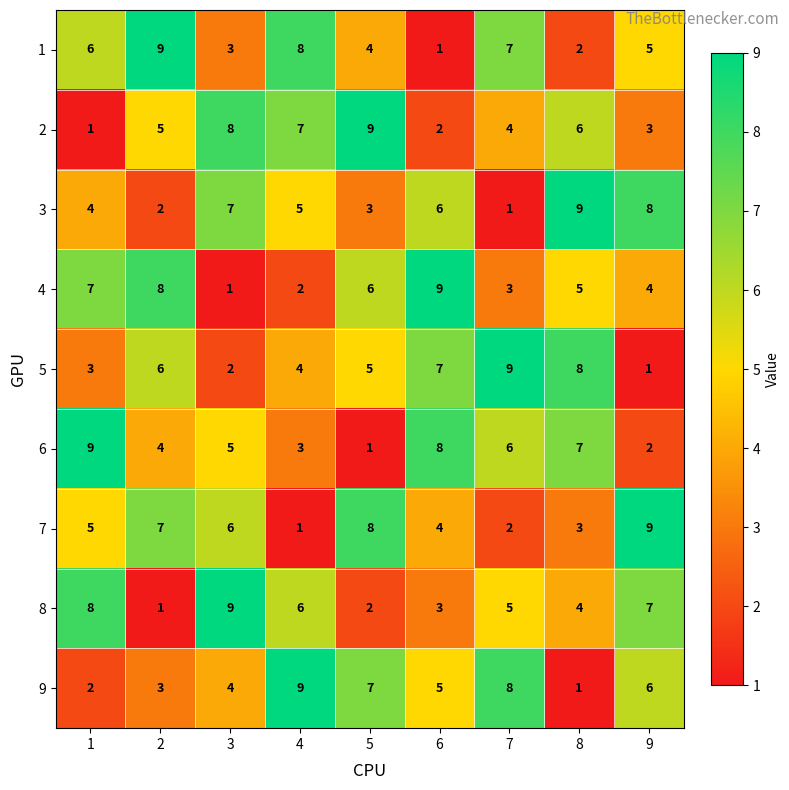

The 1 series shows 7 at 7. True or false?

True